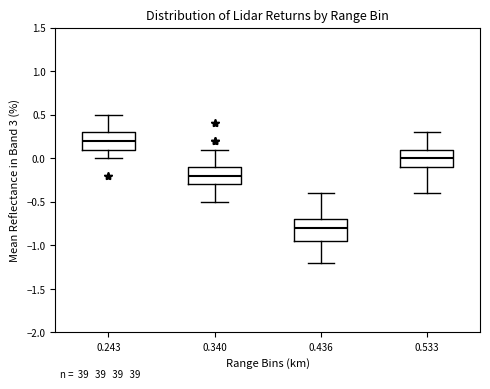

Reading left to right, read every box against the y-axis: the position of its median line, the range the box covers, and the ends of its whiskers. The values are not printed on the chart, so give them approximately, as read against the axis.

0.243: median 0.20, box 0.10 to 0.30, whiskers 0.00 to 0.50
0.340: median -0.20, box -0.30 to -0.10, whiskers -0.50 to 0.10
0.436: median -0.80, box -0.95 to -0.70, whiskers -1.20 to -0.40
0.533: median 0.00, box -0.10 to 0.10, whiskers -0.40 to 0.30